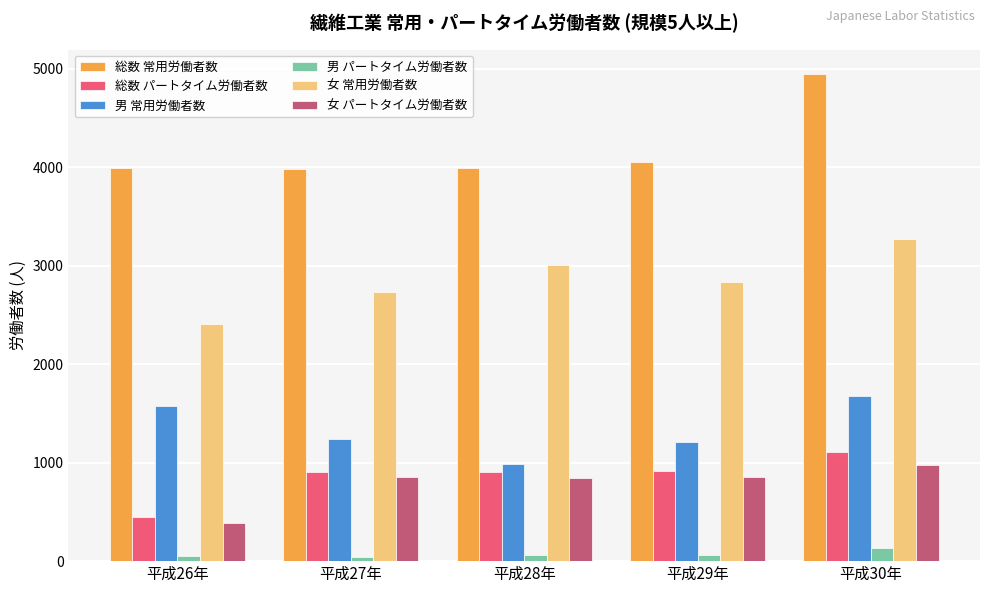

What is the sum of the 女 パートタイム労働者数 values at 平成27年 and 平成28年?

1702